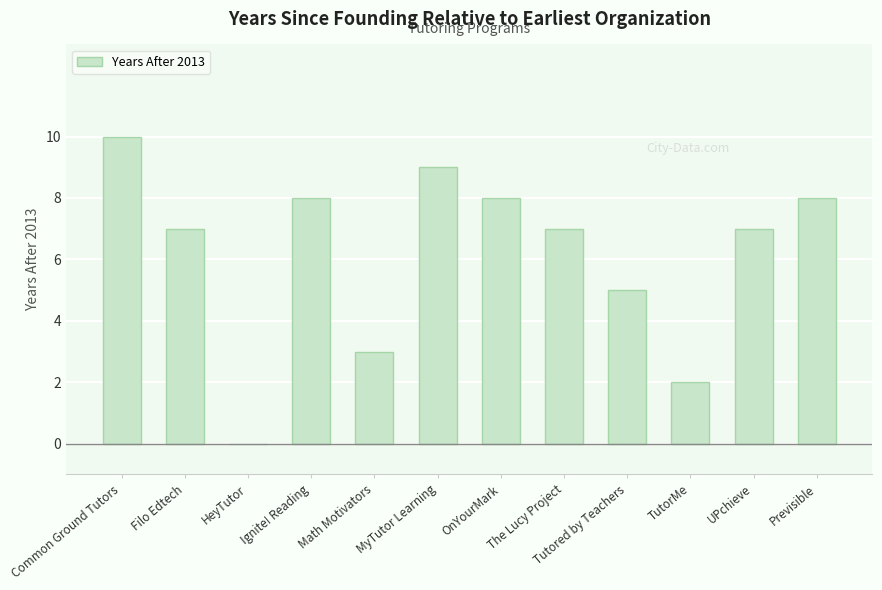

Is it true that the value at MyTutor Learning is 9?

True